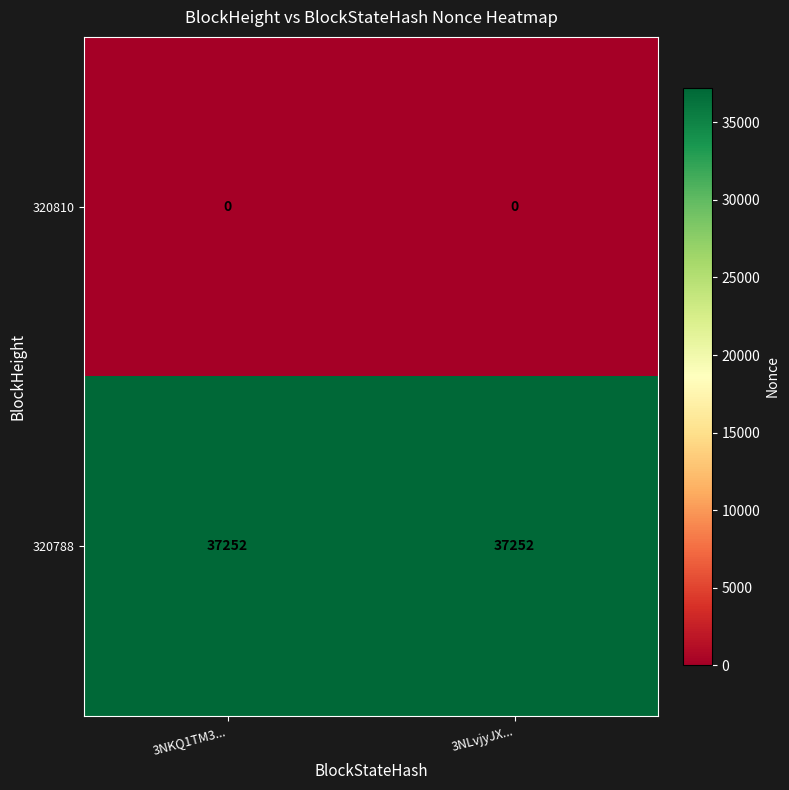

What is the difference between the highest and lowest values at 3NKQ1TM3...?

37252